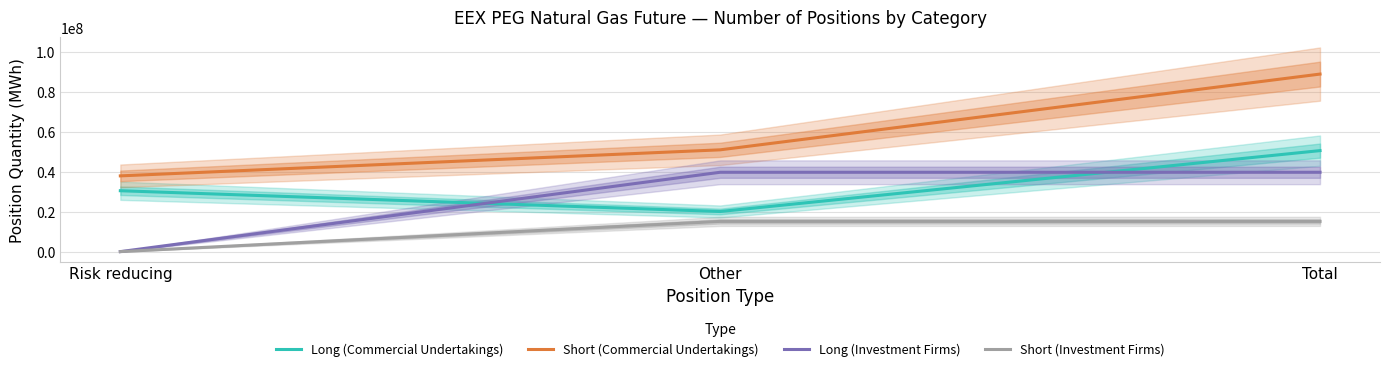

What is the total value across all series at Total?

194487348